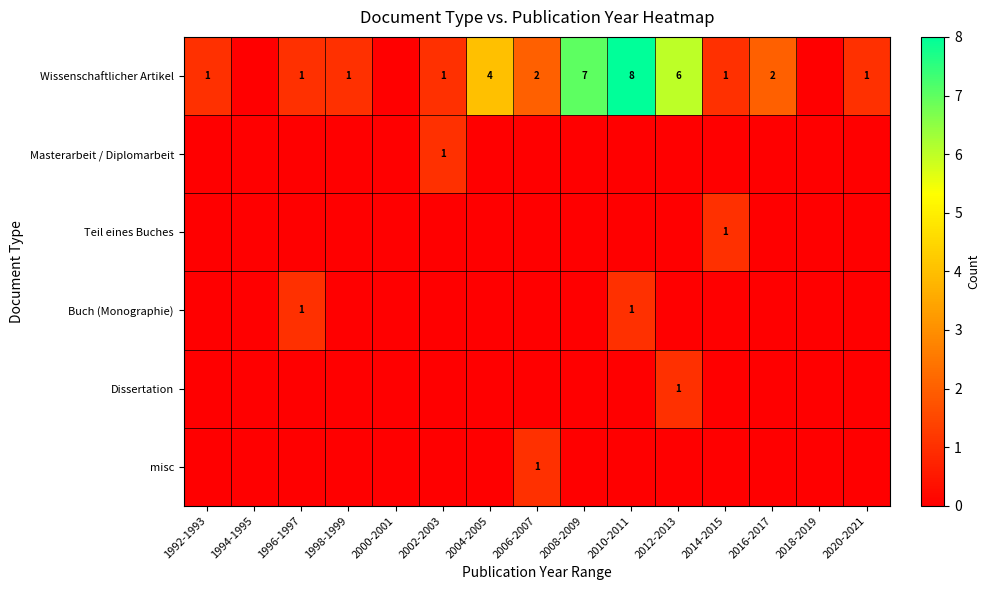

True or false: misc has a value of 0 at 2006-2007.

False